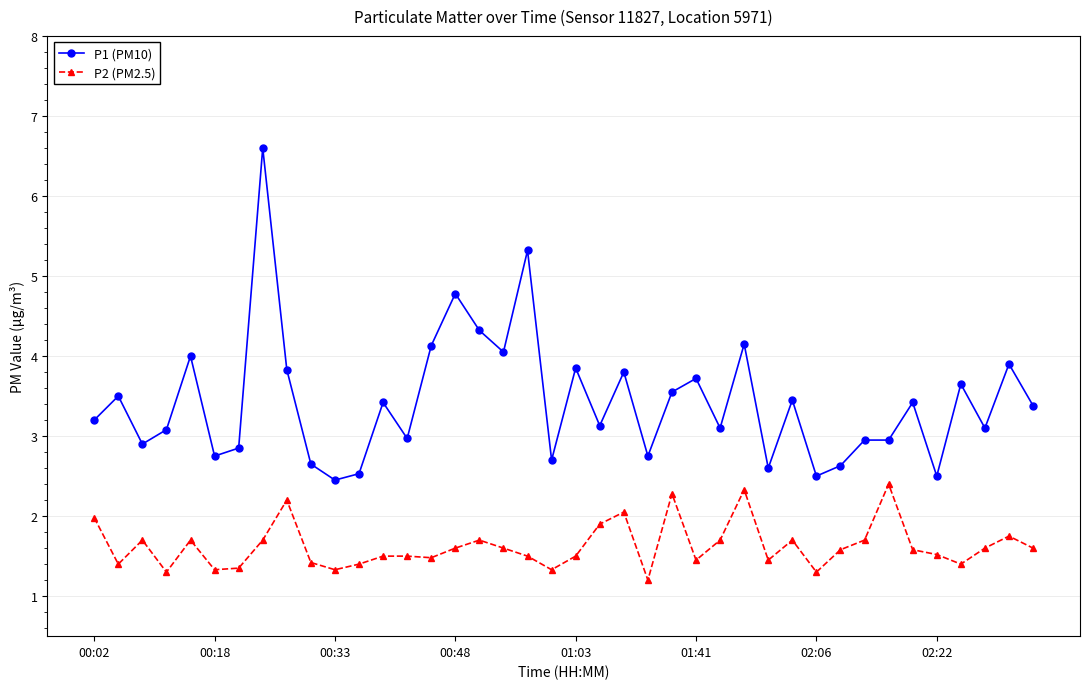

Which series has the largest range (max minus min)?

P1 (PM10)